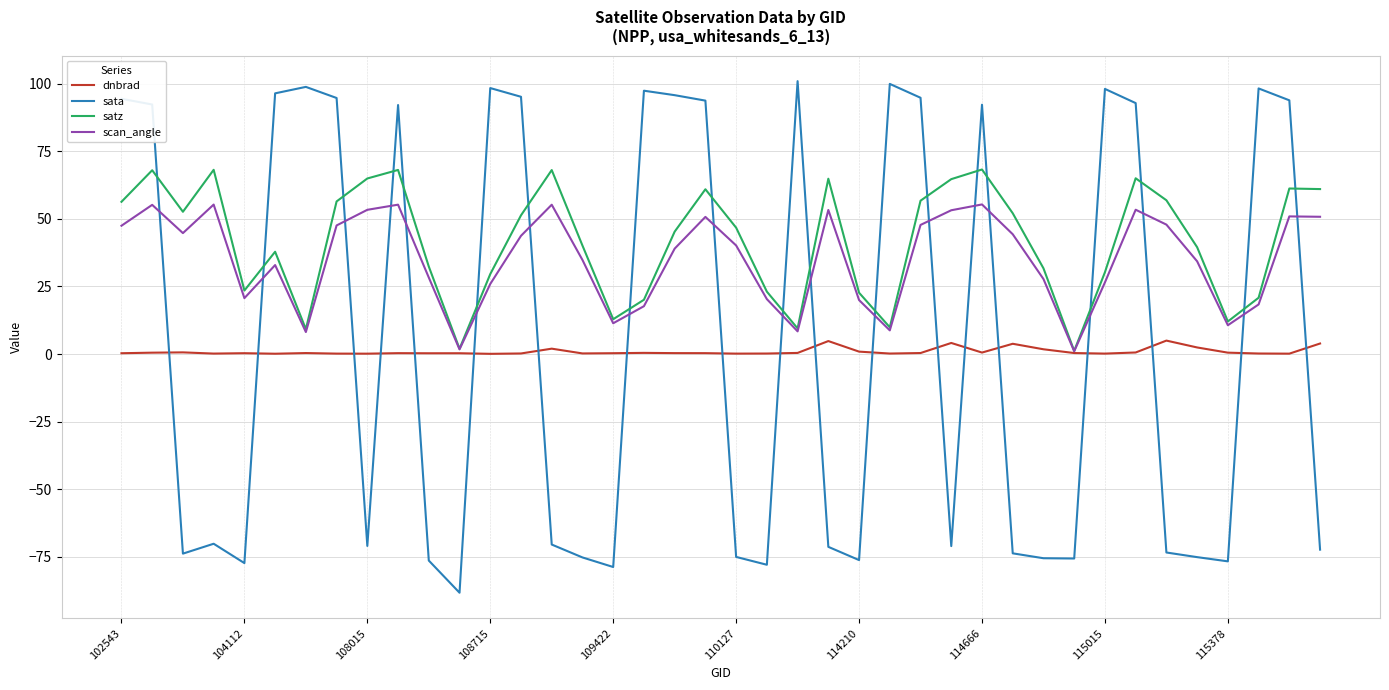

Rank the series by their maximum value, from highest to lowest.

sata, satz, scan_angle, dnbrad